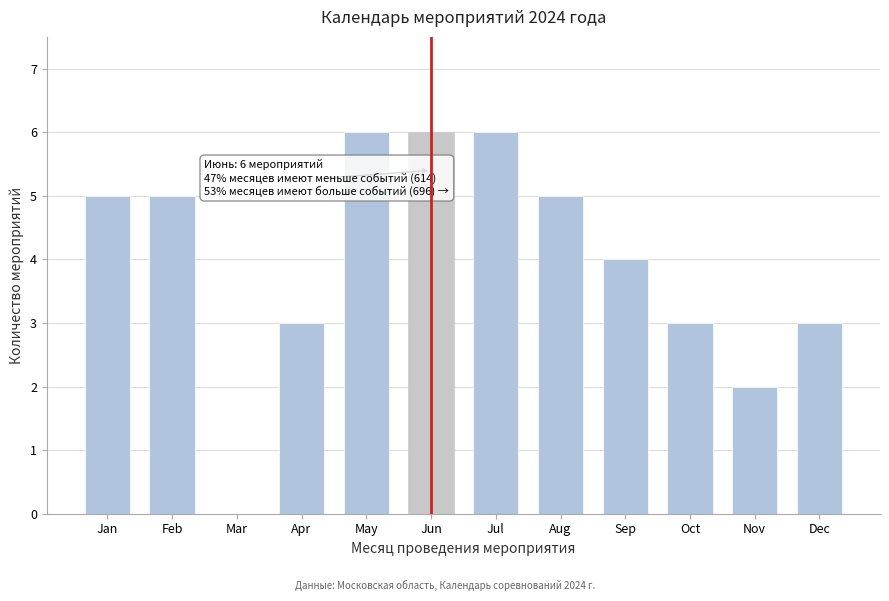

Reading left to right, list all the values displayed in this chart.

Jan=5	Feb=5	Mar=0	Apr=3	May=6	Jun=6	Jul=6	Aug=5	Sep=4	Oct=3	Nov=2	Dec=3